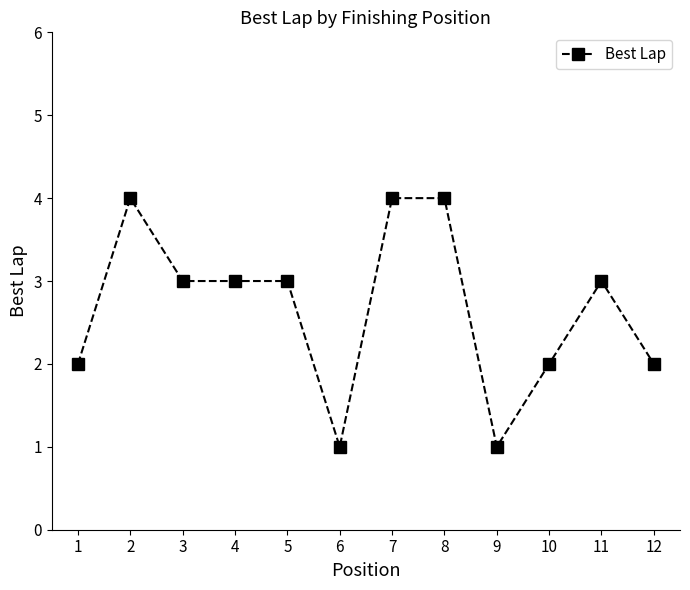

How many lines are shown in the chart?

1